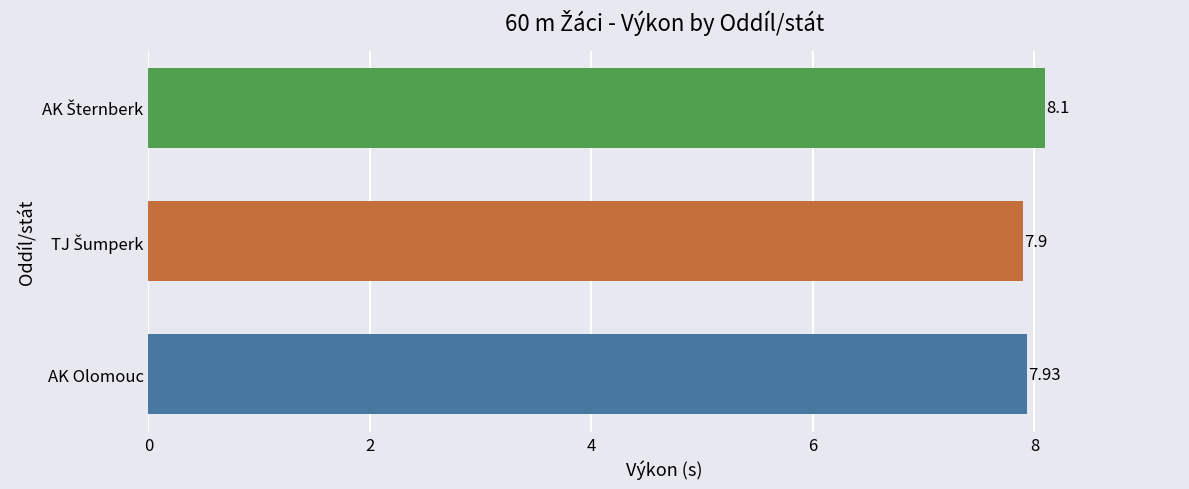

At which label is the value closest to 8?

AK Olomouc